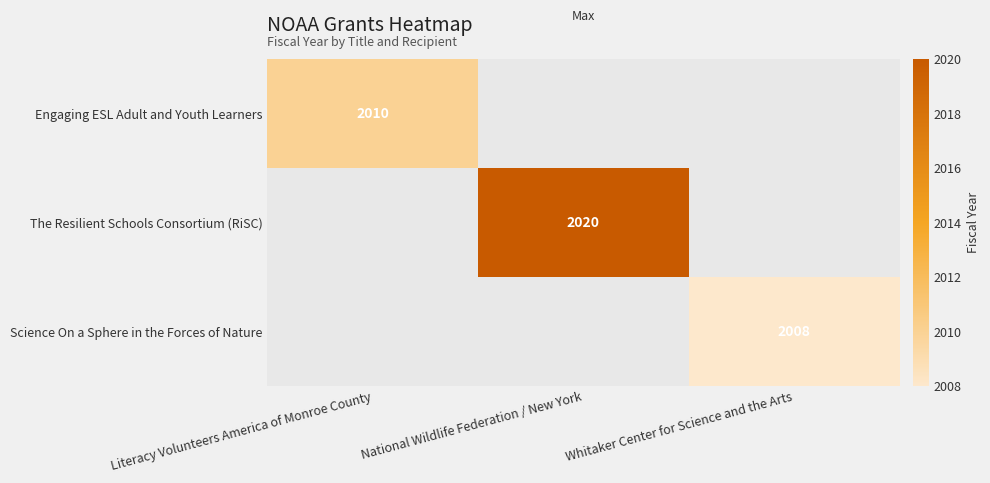

What is the greatest value displayed?

2020.0